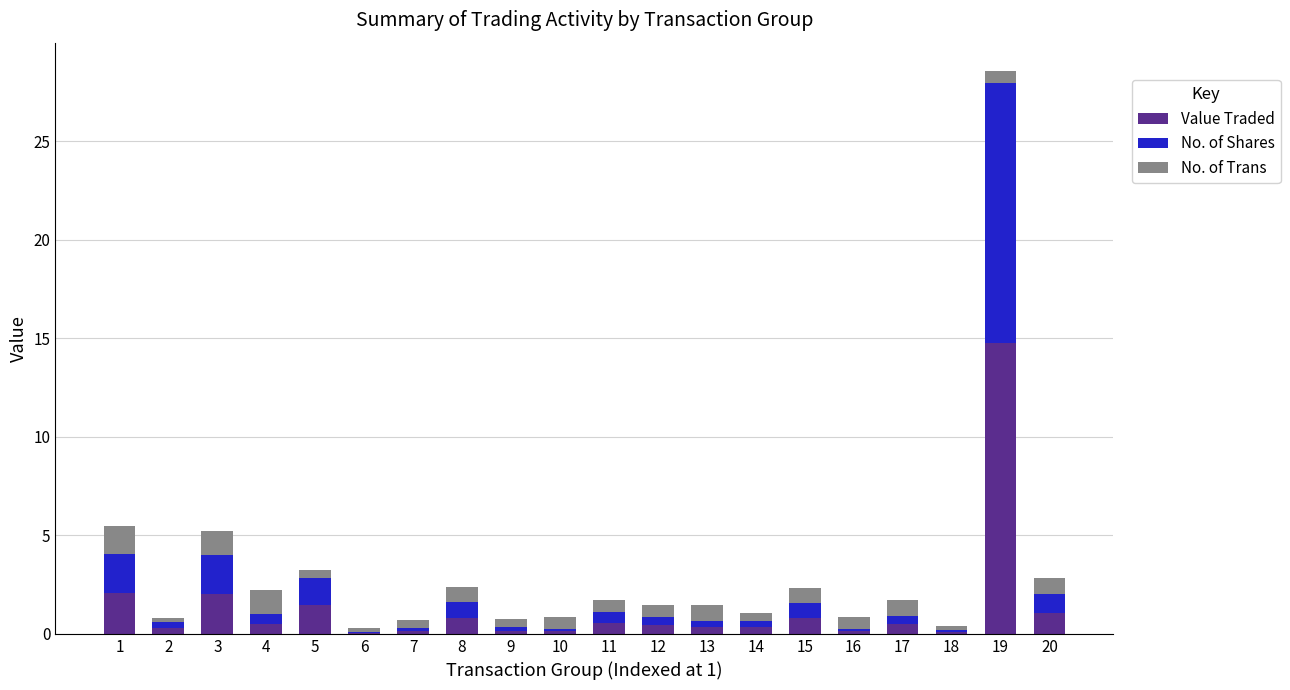

At which category is the sum across all series the highest?

19